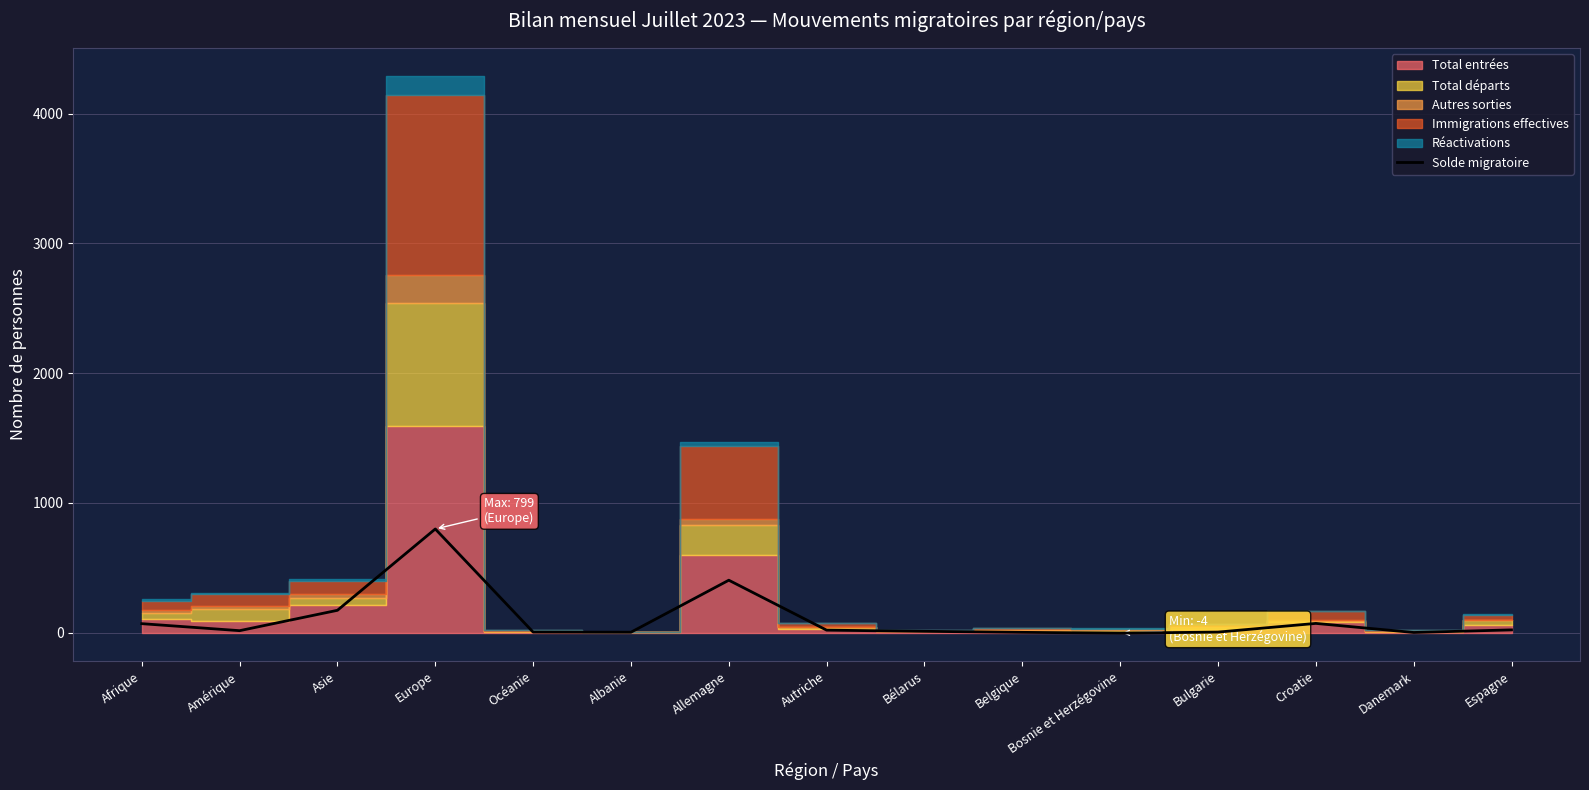

What is the value of the 4th point from the left?

799